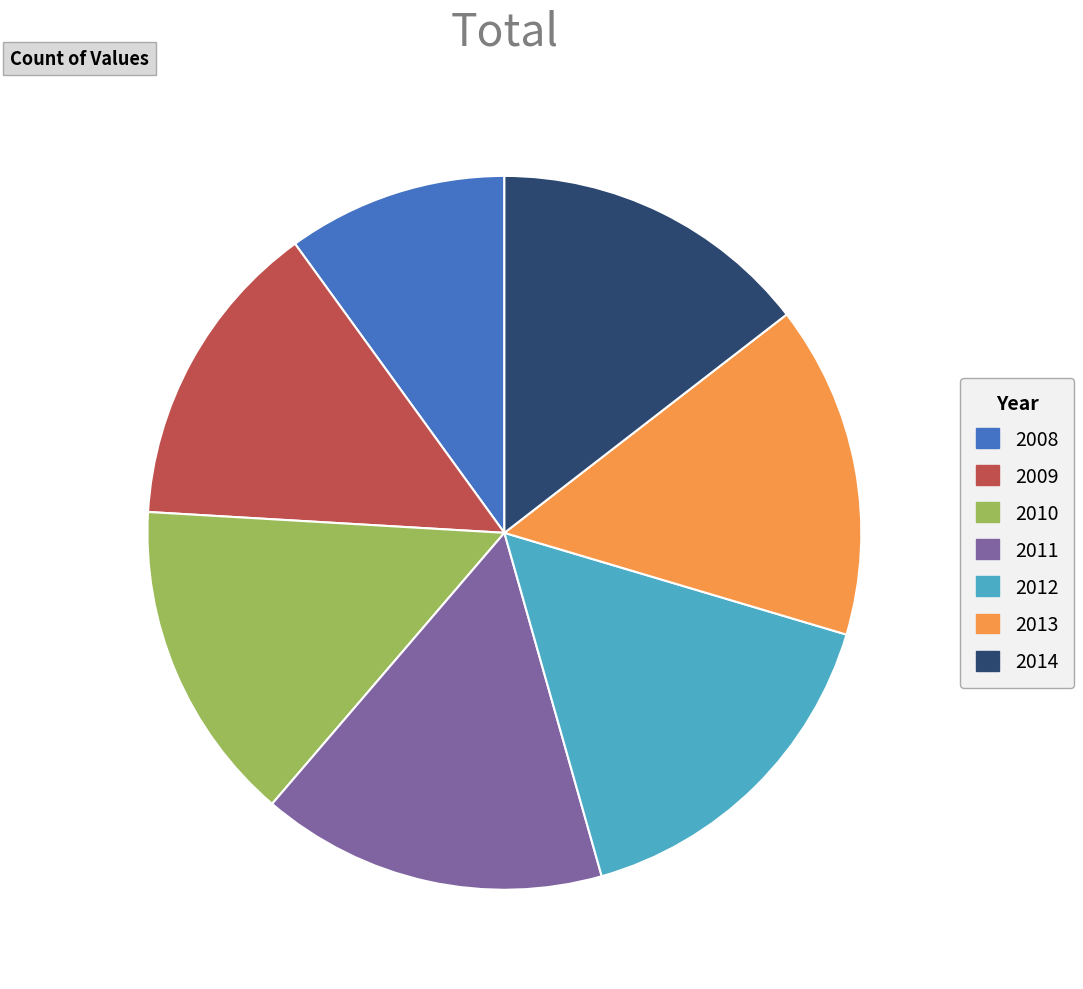

Does 2010 represent more than half of the total?

No